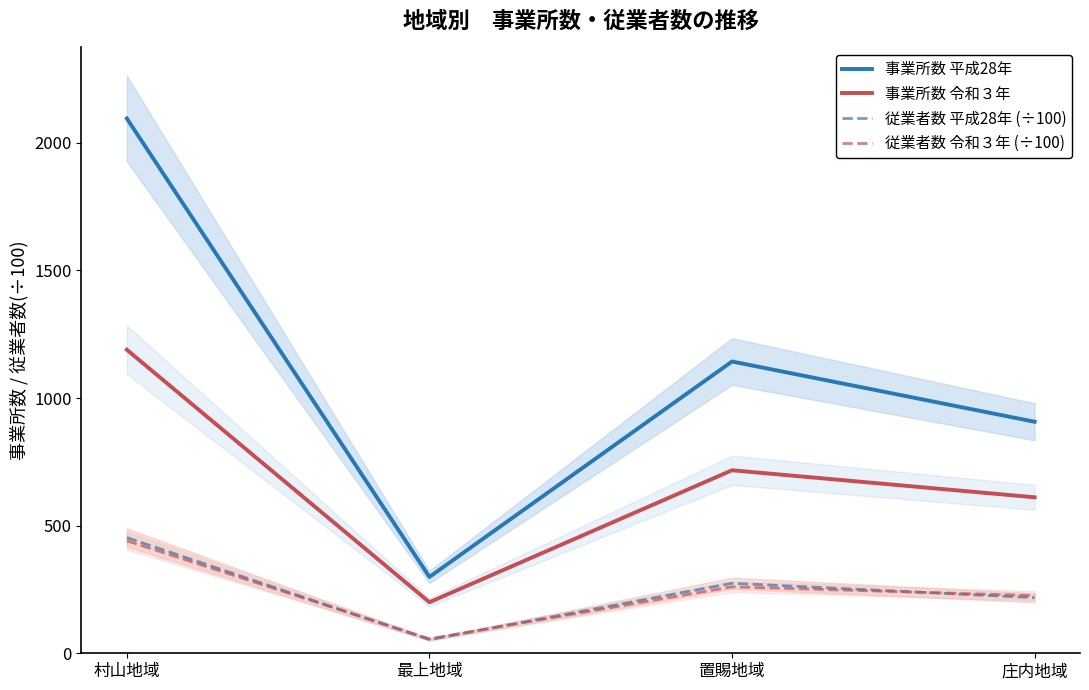

What is the sum of all 従業者数 令和３年 (÷100) values?

983.6